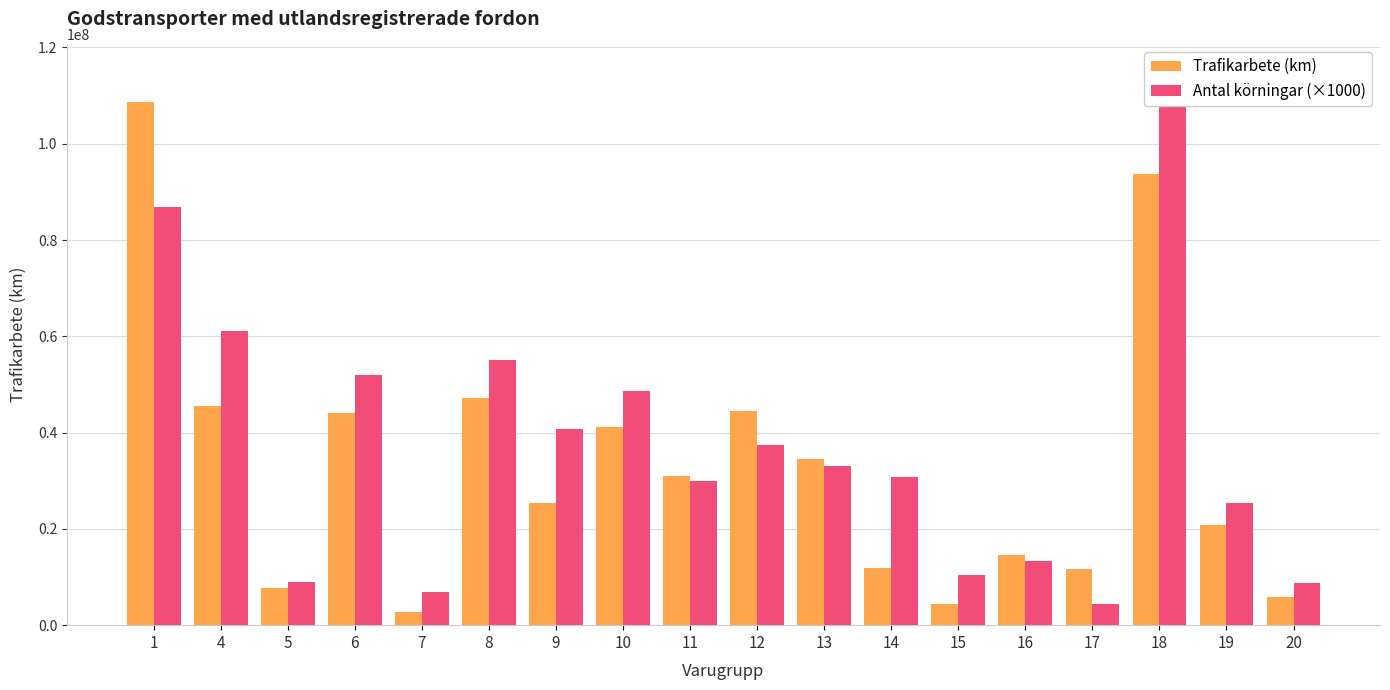

At which category does the chart reach its minimum across all series?

7